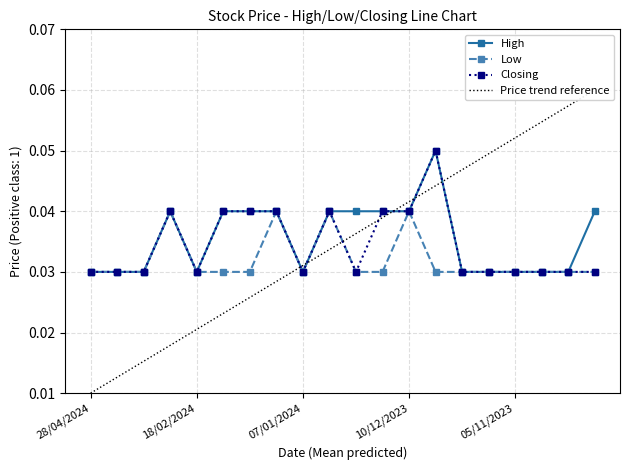

Is the value of Closing at 26/11/2023 greater than the value of High at 14/04/2024?

Yes